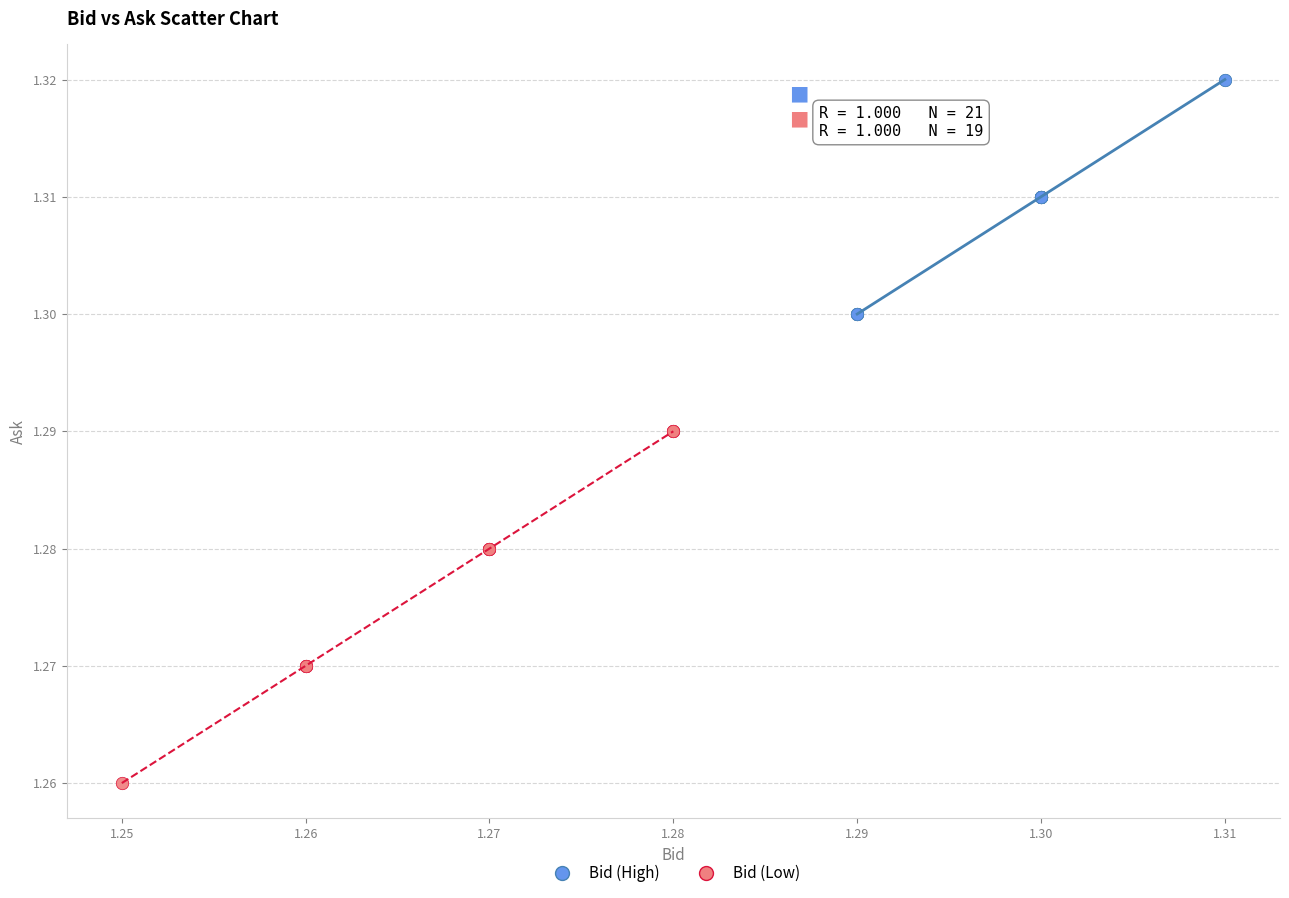

Which series has the widest spread of Y values?

Bid (Low)